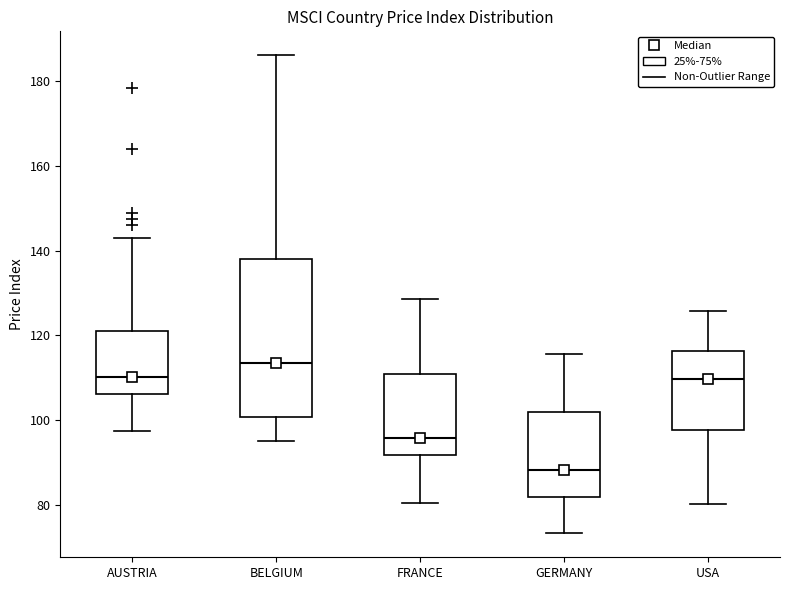

Where is the lower edge of the box for USA on the y-axis? The values are not printed on the chart, so give them approximately, as read against the axis.

98